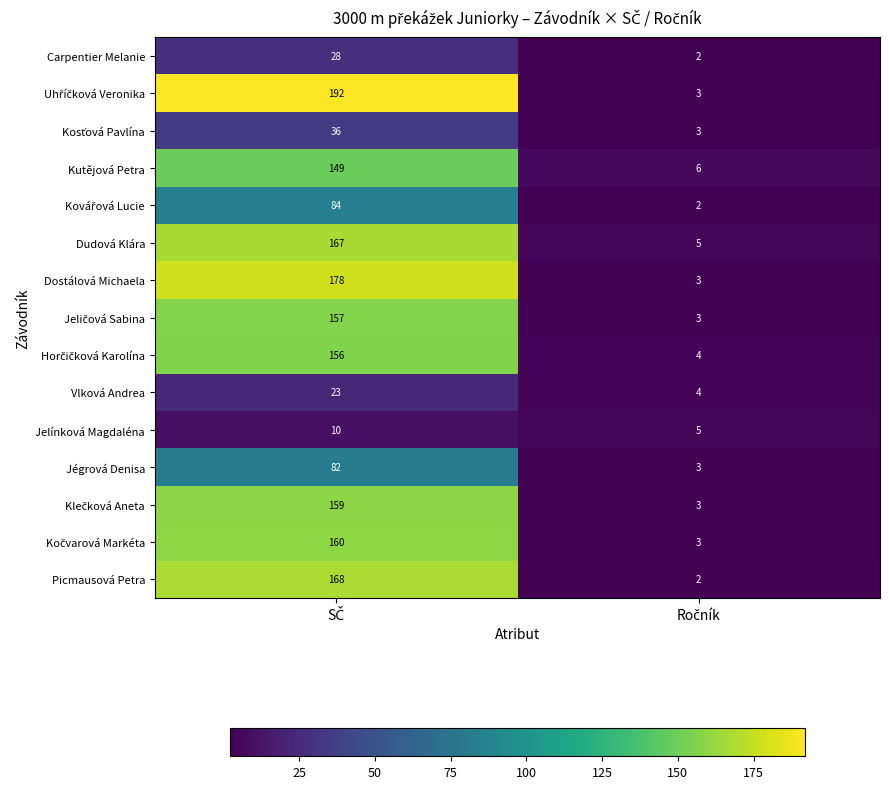

True or false: Kočvarová Markéta has a value of 1 at Ročník.

False